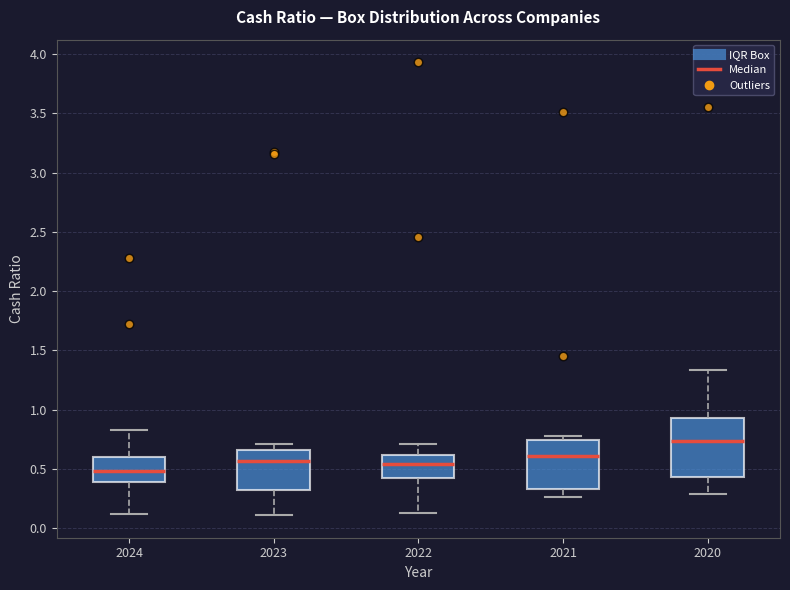

Reading left to right, transcribe this box plot: for each box, give where its median line is, the range the box spans, and where its two whiskers end, as read against the y-axis. The values are not printed on the chart, so give them approximately, as read against the axis.

2024: median 0.50, box 0.40 to 0.60, whiskers 0.10 to 0.85
2023: median 0.55, box 0.35 to 0.65, whiskers 0.10 to 0.70
2022: median 0.55, box 0.40 to 0.60, whiskers 0.15 to 0.70
2021: median 0.60, box 0.35 to 0.75, whiskers 0.25 to 0.80
2020: median 0.75, box 0.45 to 0.95, whiskers 0.30 to 1.35